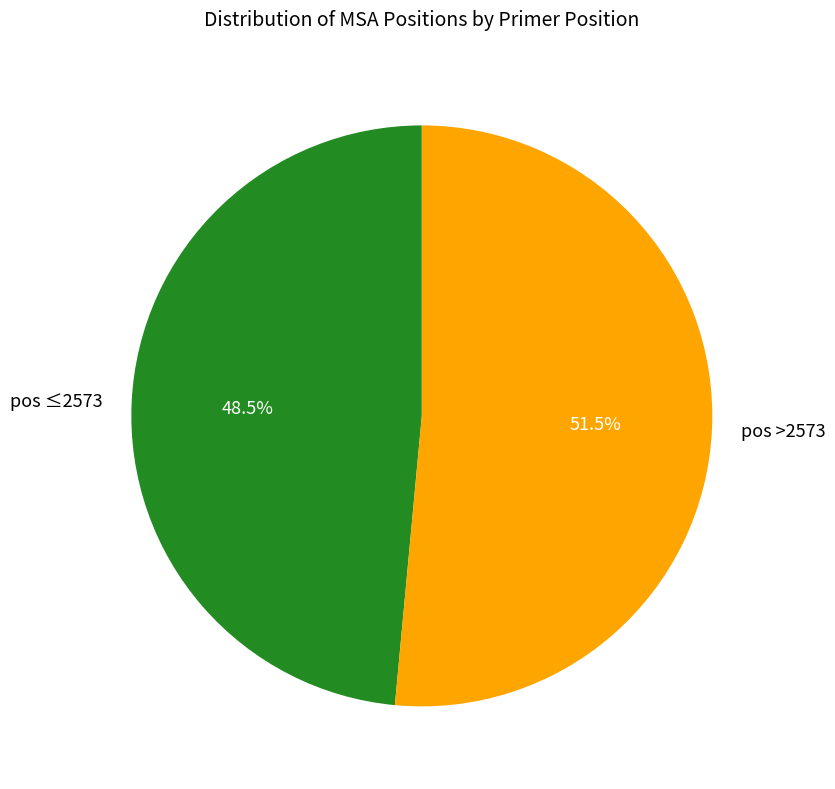

What is the ratio of the value at pos >2573 to the value at pos ≤2573?

1.1